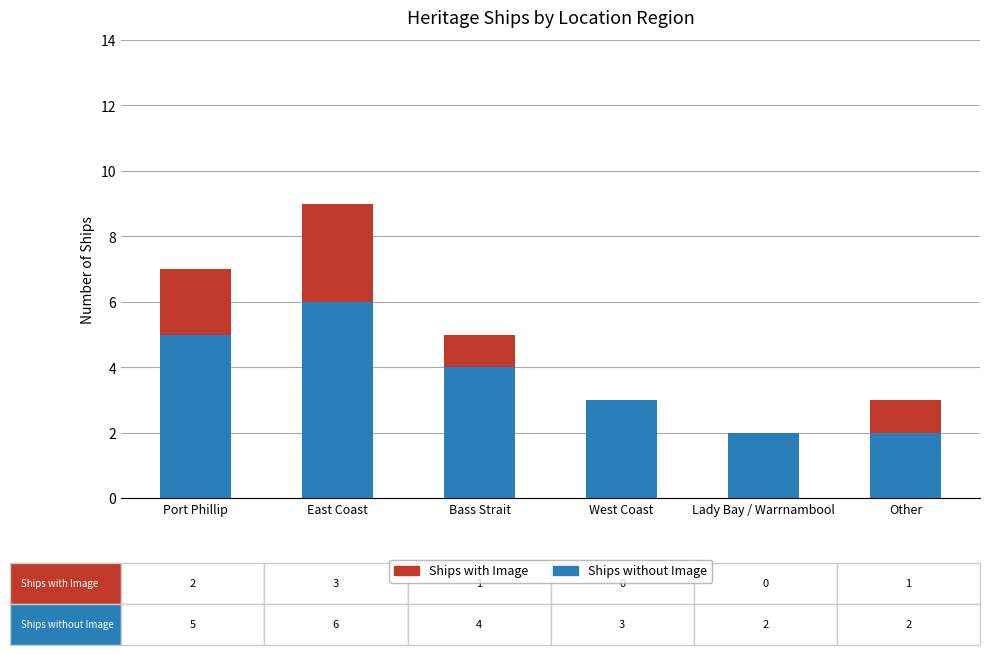

What is the total value across all series at West Coast?

3